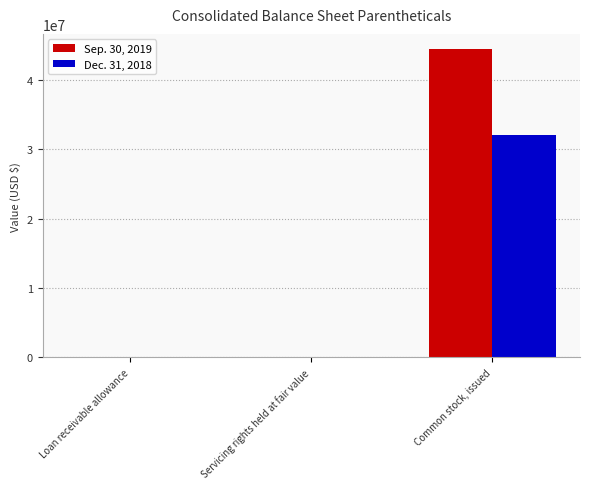

Count the number of data series in this chart.

2